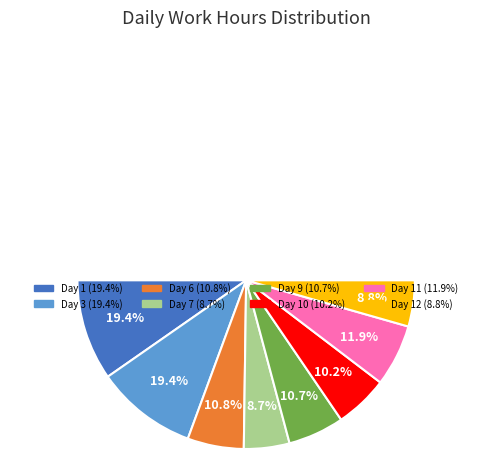

Does Day 6 represent more than half of the total?

No